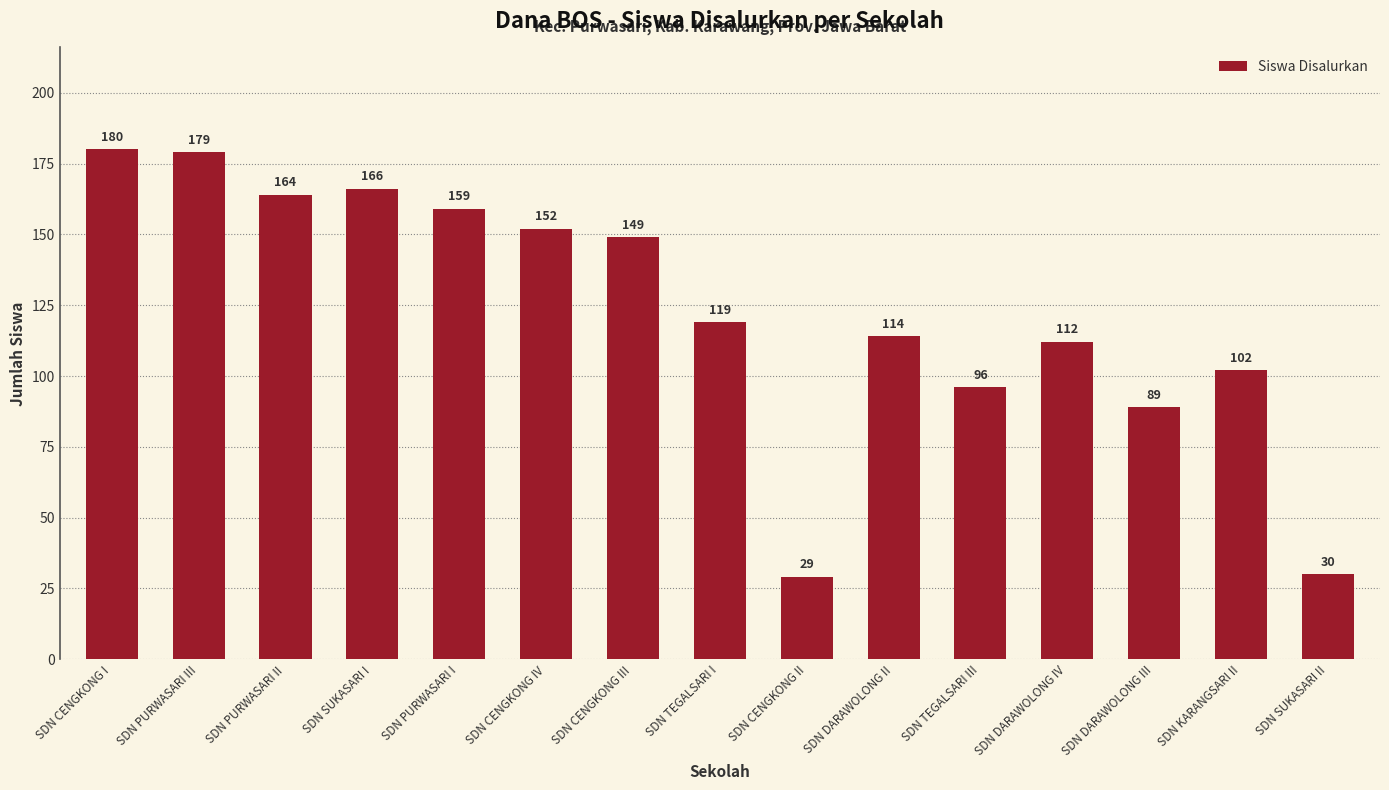

True or false: the data shows 29 at SDN TEGALSARI III.

False